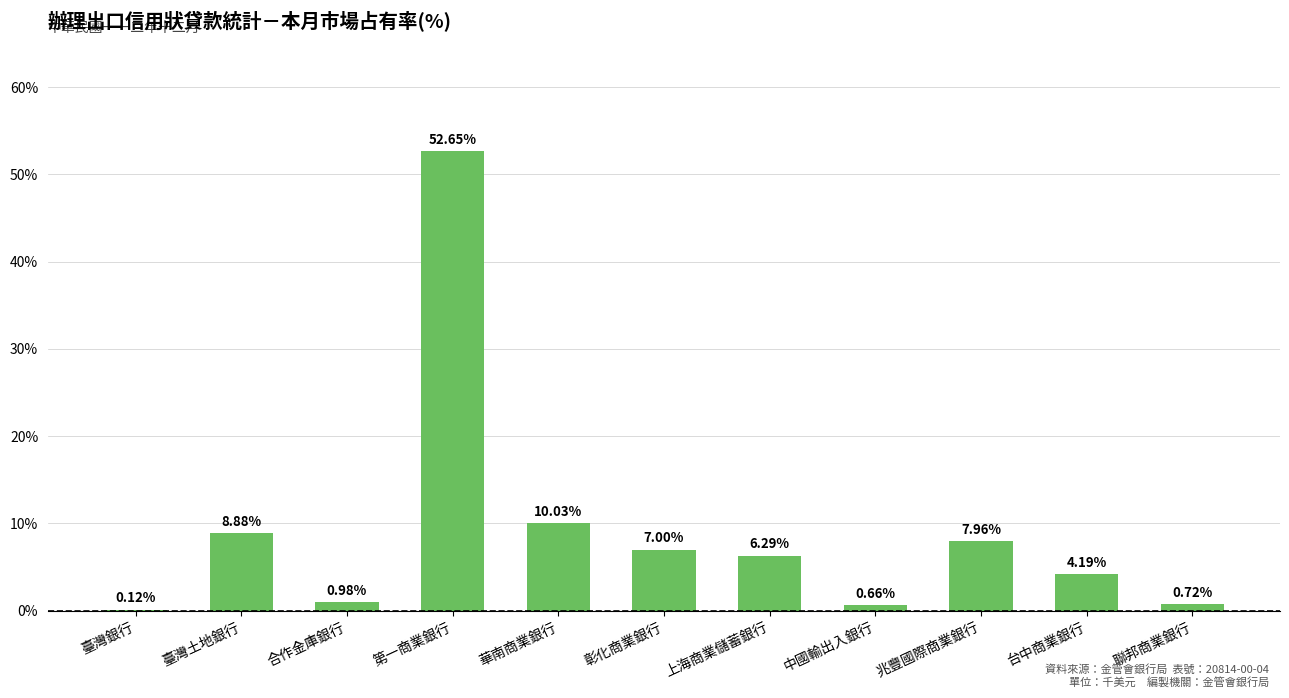

What is the sum of the values at 華南商業銀行 and 彰化商業銀行?

17.0